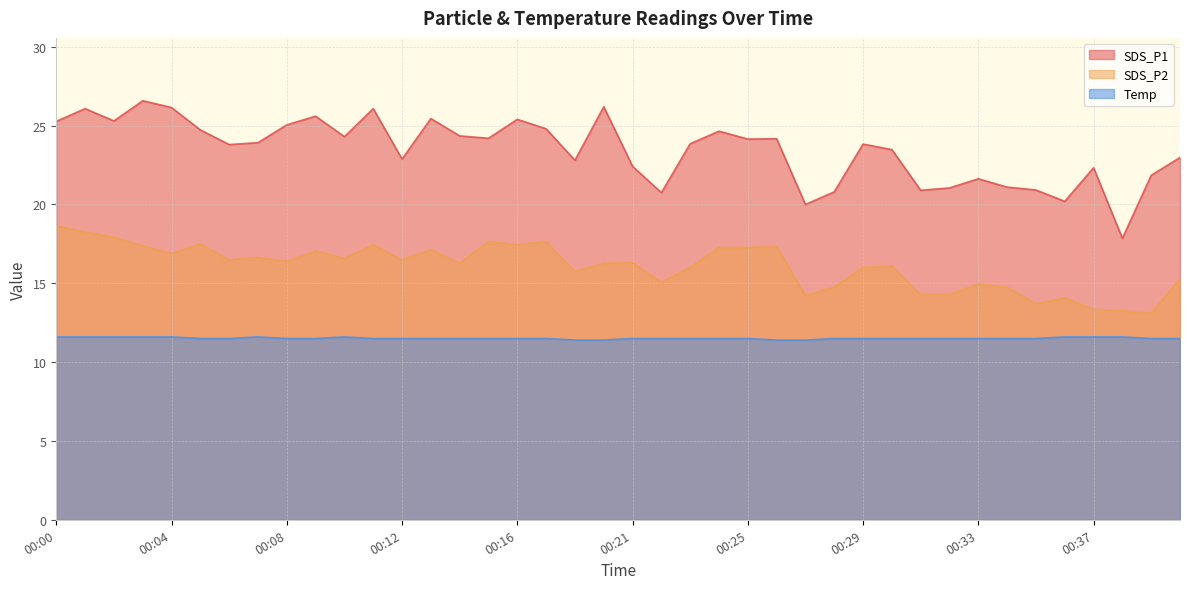

What are all the series names shown in the legend?

SDS_P1, SDS_P2, Temp